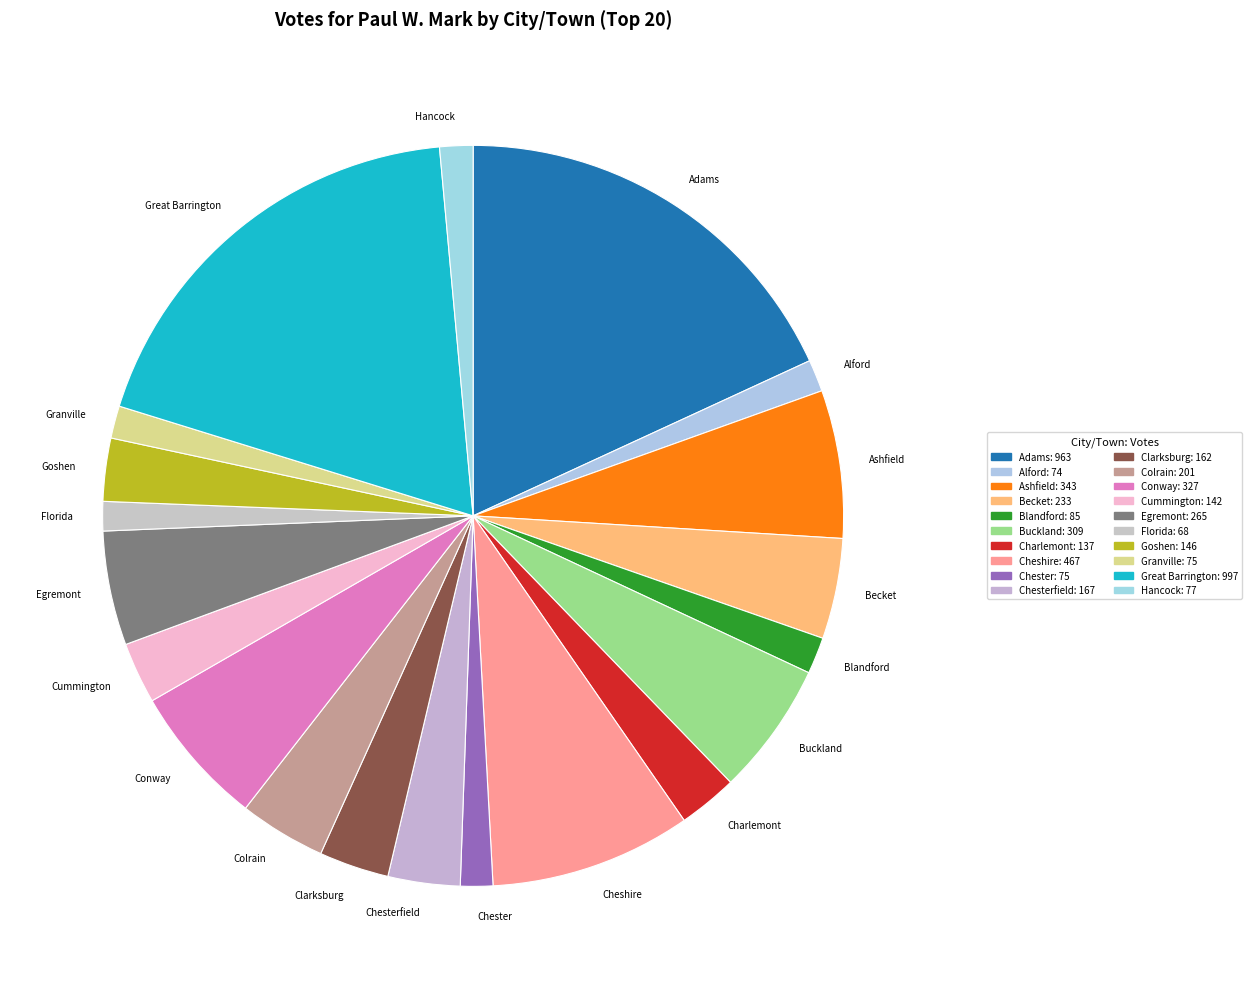

Combined, do Alford and Chester account for over 50%?

No